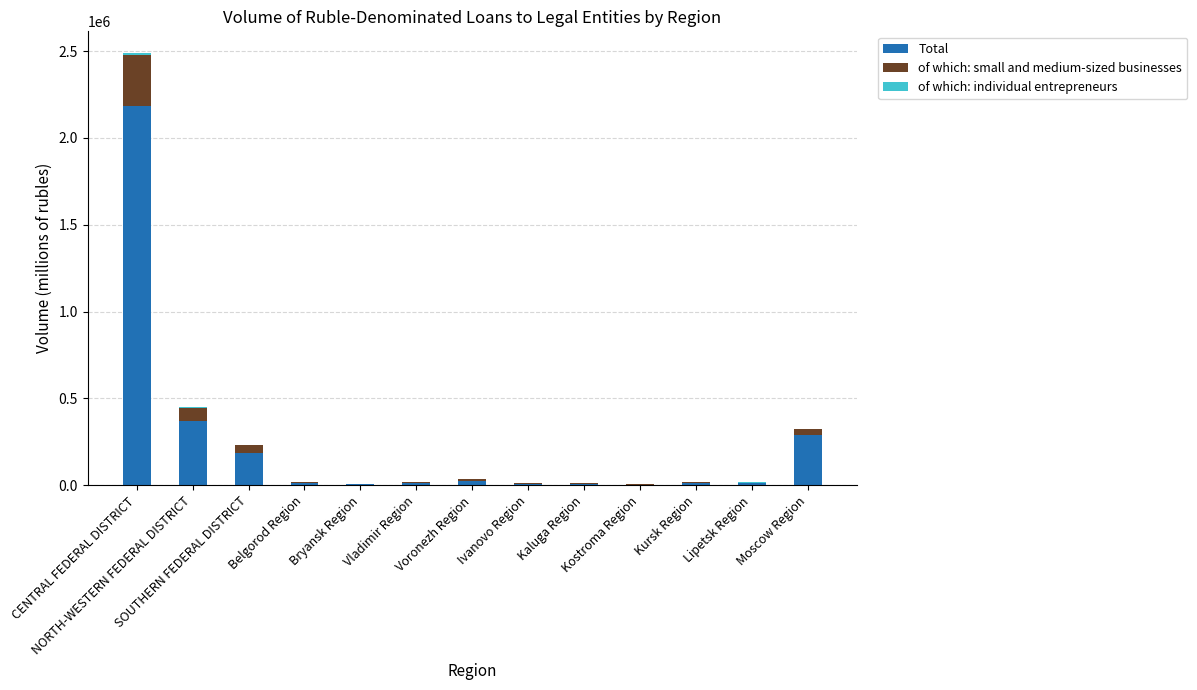

At which label does Total first exceed 12796?

CENTRAL FEDERAL DISTRICT